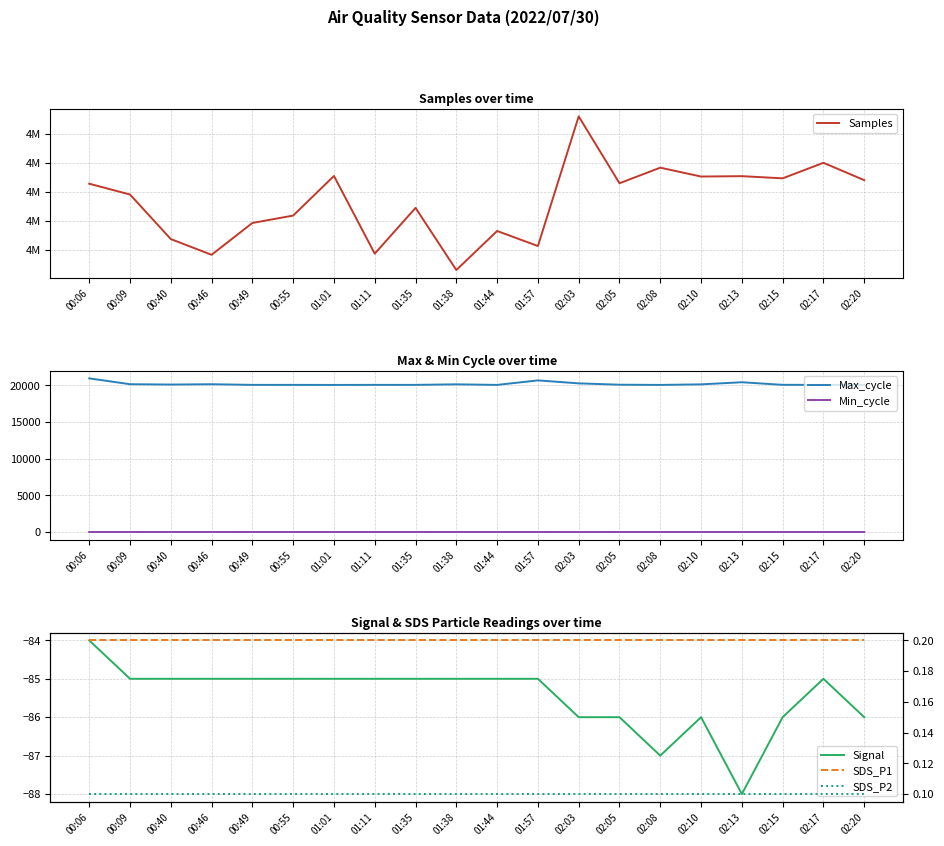

What is the approximate value of Signal at 01:11?

-85.0